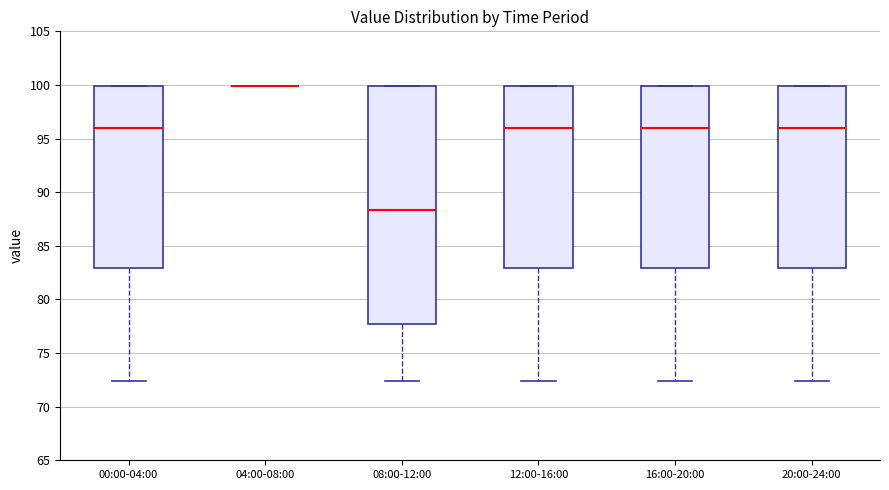

Reading left to right, read every box against the y-axis: the position of its median line, the range the box covers, and the ends of its whiskers. The values are not printed on the chart, so give them approximately, as read against the axis.

00:00-04:00: median 96.0, box 83.0 to 100.0, whiskers 72.5 to 100.0
04:00-08:00: box collapsed to a line at 100.0, whiskers 100.0 to 100.0
08:00-12:00: median 88.5, box 77.5 to 100.0, whiskers 72.5 to 100.0
12:00-16:00: median 96.0, box 83.0 to 100.0, whiskers 72.5 to 100.0
16:00-20:00: median 96.0, box 83.0 to 100.0, whiskers 72.5 to 100.0
20:00-24:00: median 96.0, box 83.0 to 100.0, whiskers 72.5 to 100.0